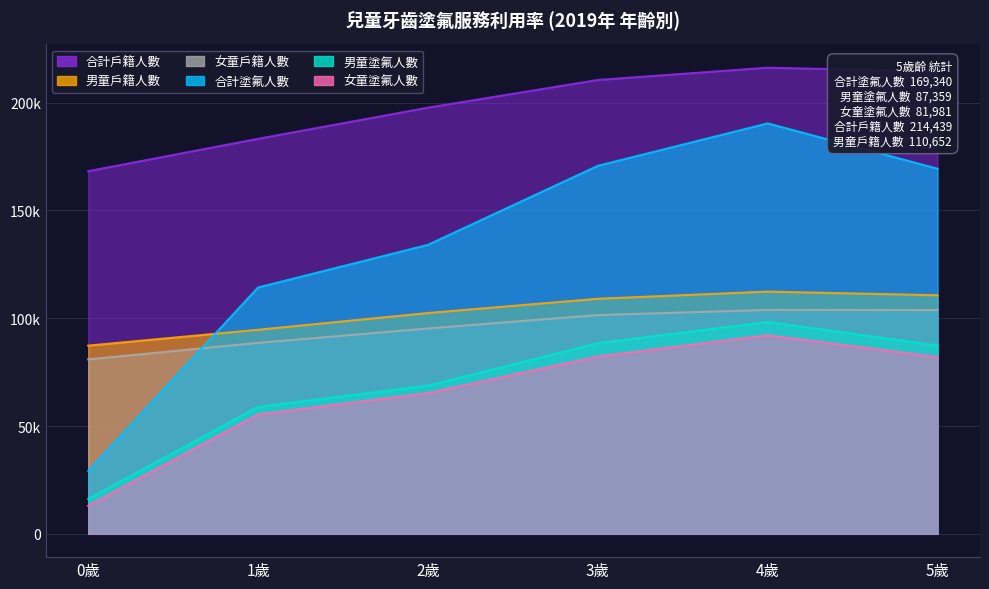

Is it true that 女童戶籍人數 equals 95249 at 2歲?

True